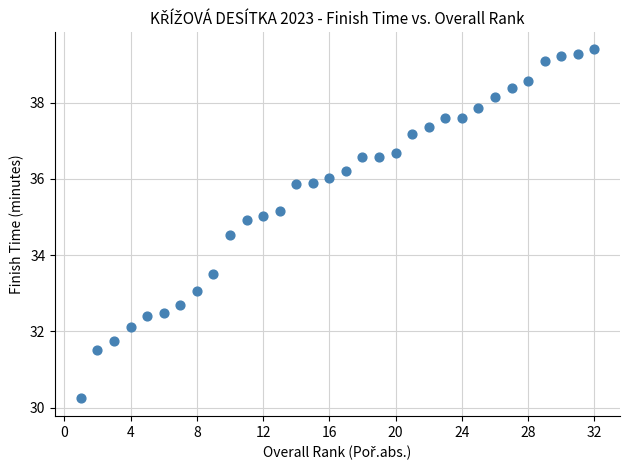

What is the range of Y values (max minus min)?

9.2